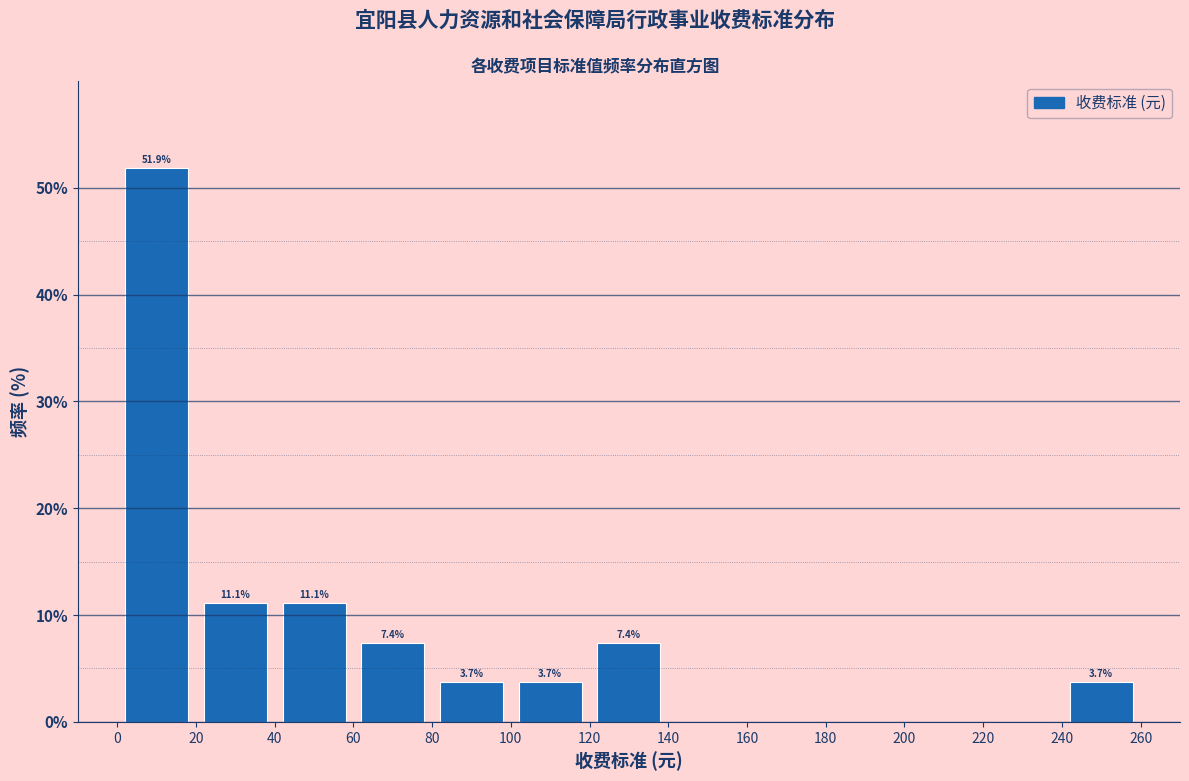

Over which range of the x-axis is the bar tallest?

0 to 20